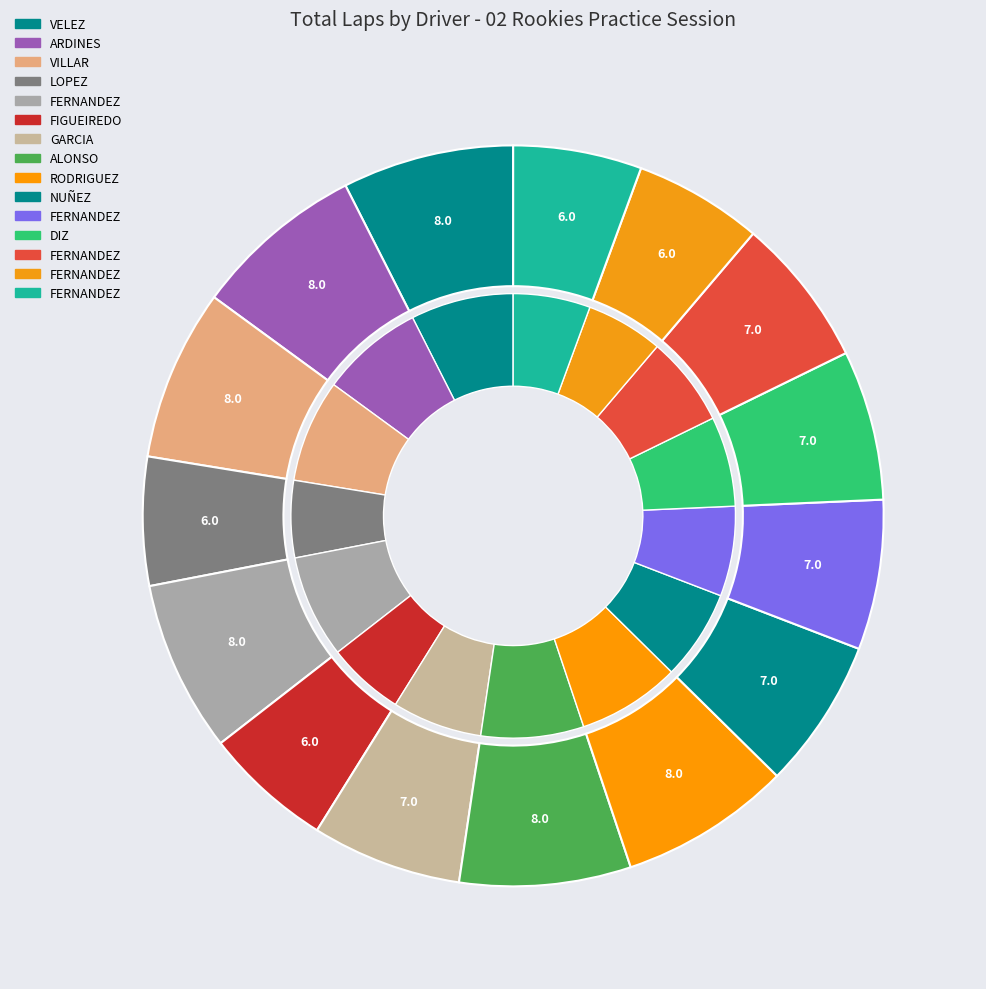

To the nearest percent, what is the difference between the Daniel LOPEZ GOMEZ and Aaron VILLAR GARAZA slice percentages?

2%